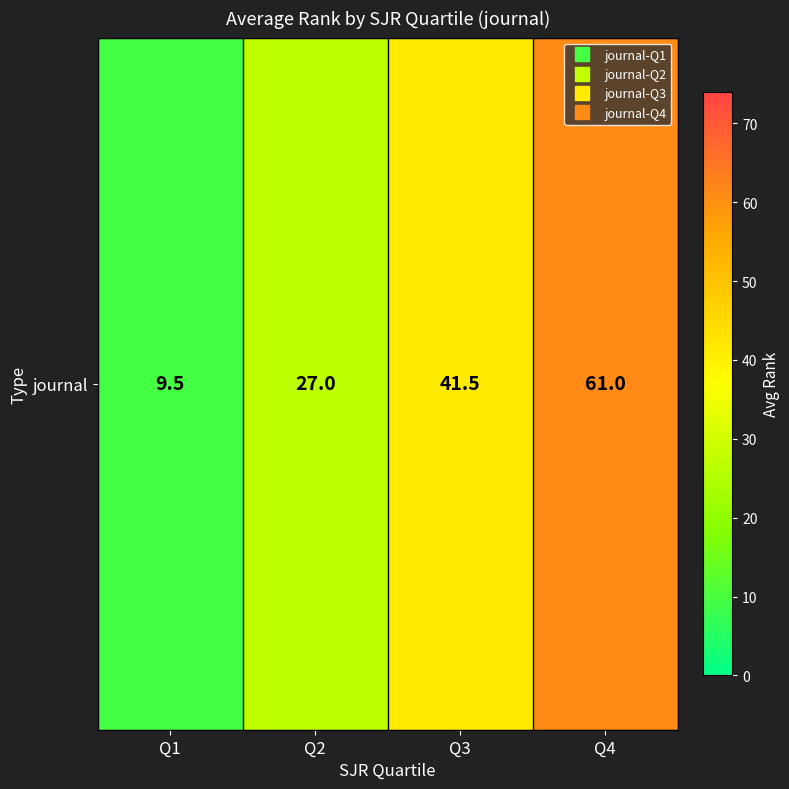

The chart shows a value of 41.5 at Q4. True or false?

False